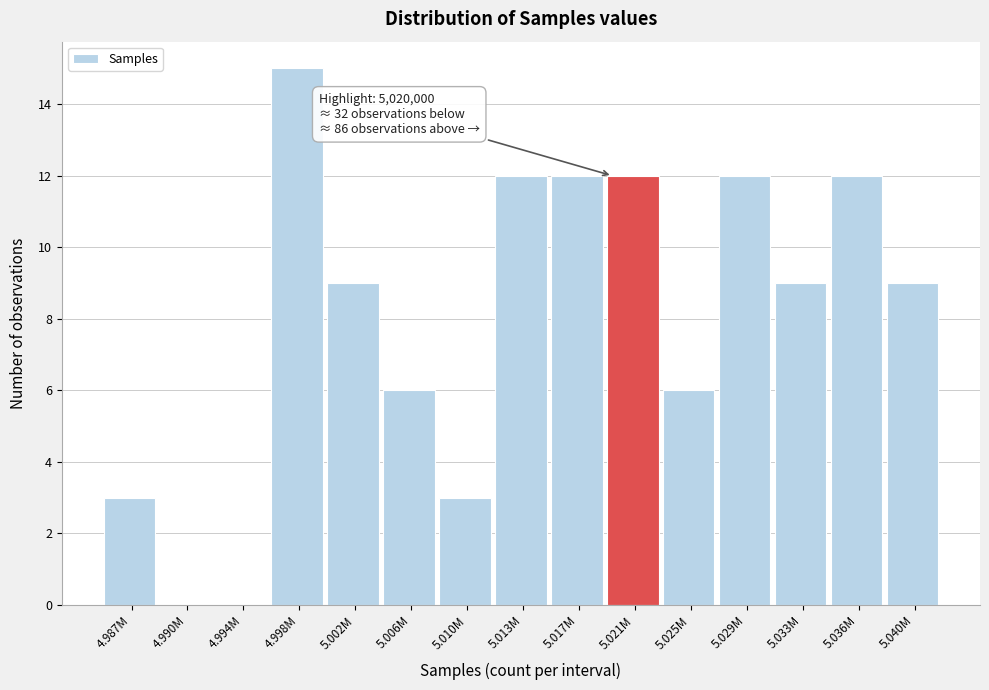

Reading left to right, what are all the values shown in this chart?

4.987M=3	4.990M=0	4.994M=0	4.998M=15	5.002M=9	5.006M=6	5.010M=3	5.013M=12	5.017M=12	5.021M=12	5.025M=6	5.029M=12	5.033M=9	5.036M=12	5.040M=9